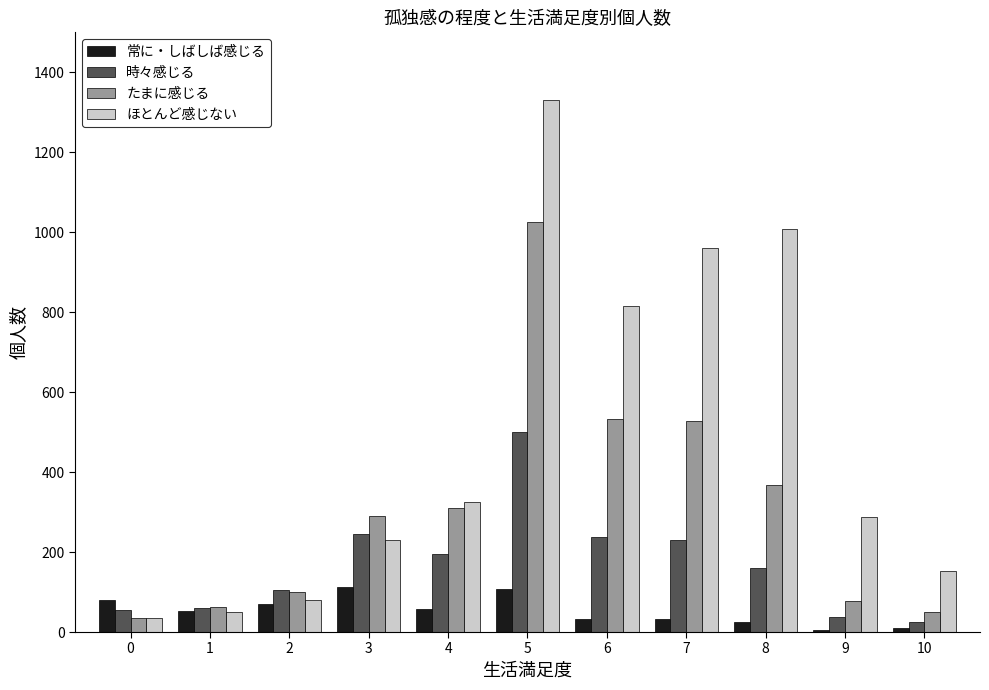

The value of ほとんど感じない at 2 is 80. True or false?

True